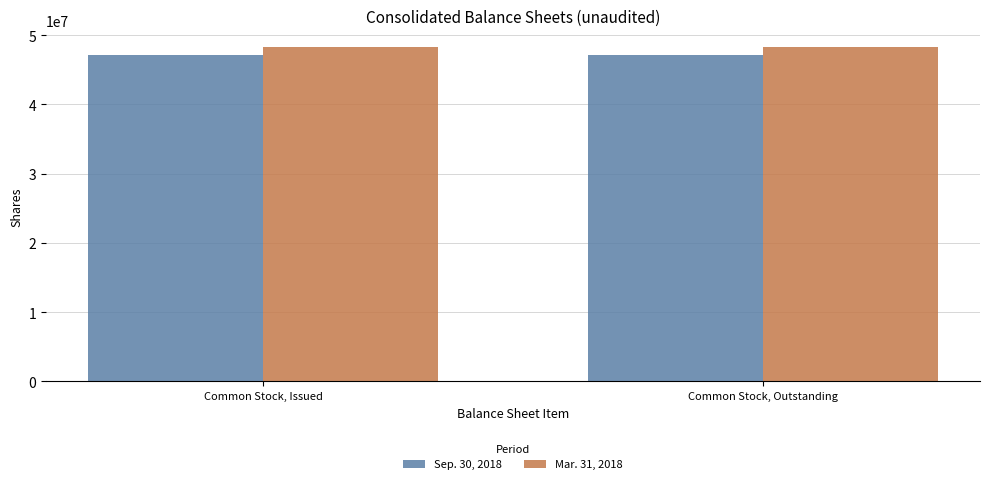

How many bars are there in each group?

2